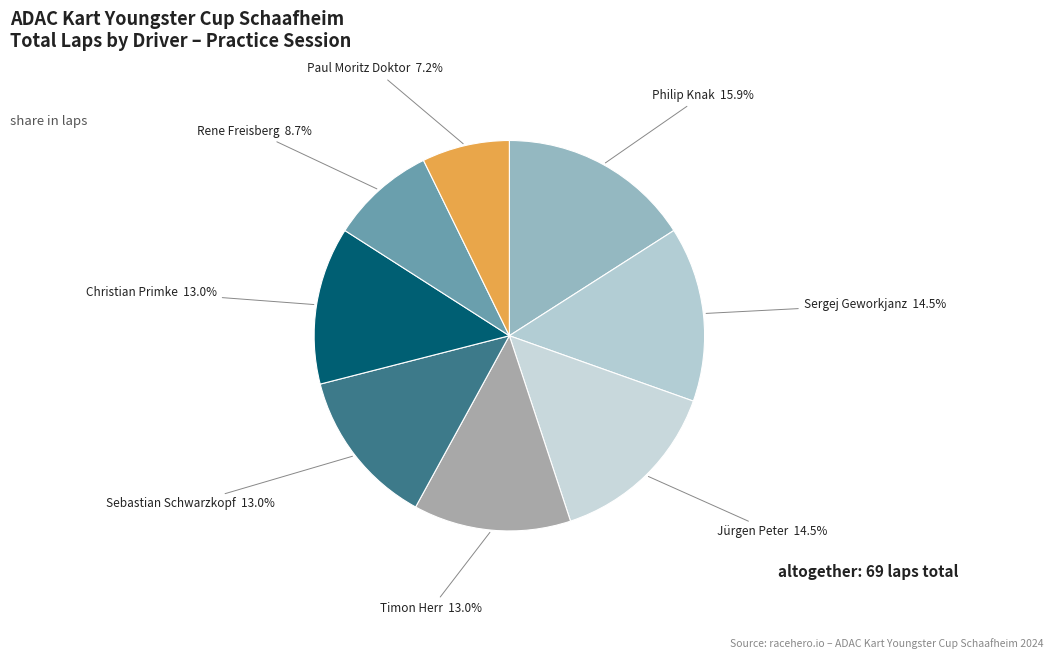

Does any single category account for the majority?

No